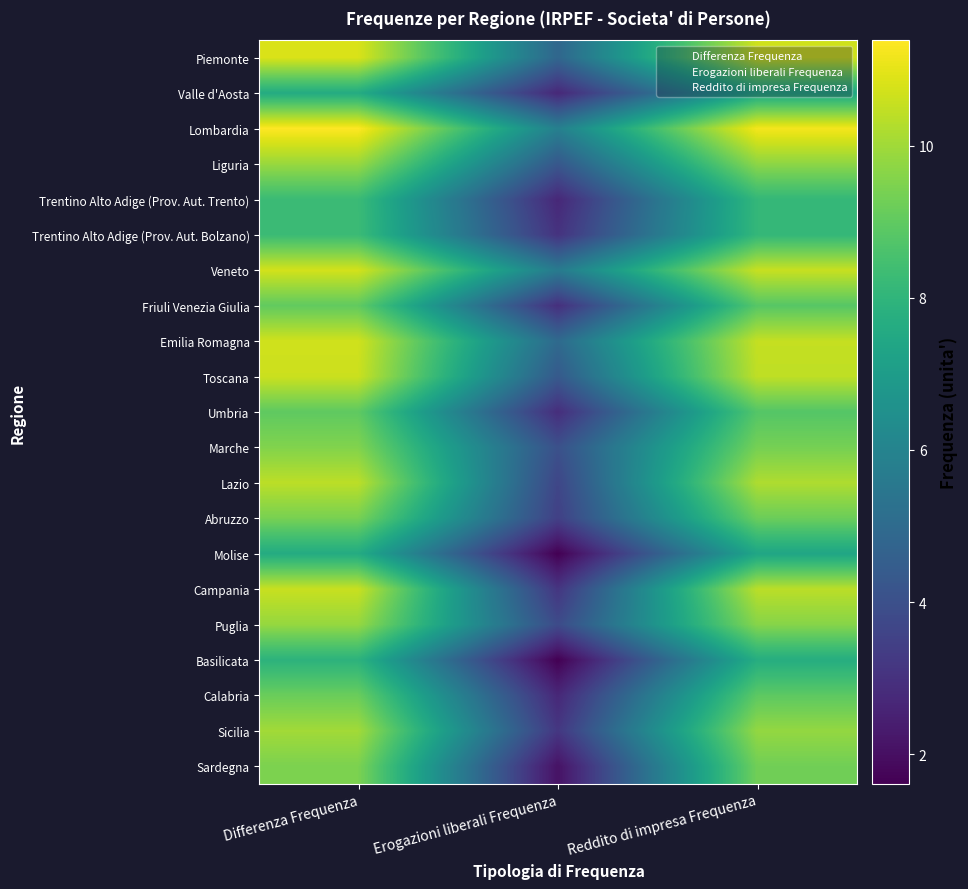

True or false: Umbria has a value of 9.7 at Reddito di impresa Frequenza.

True